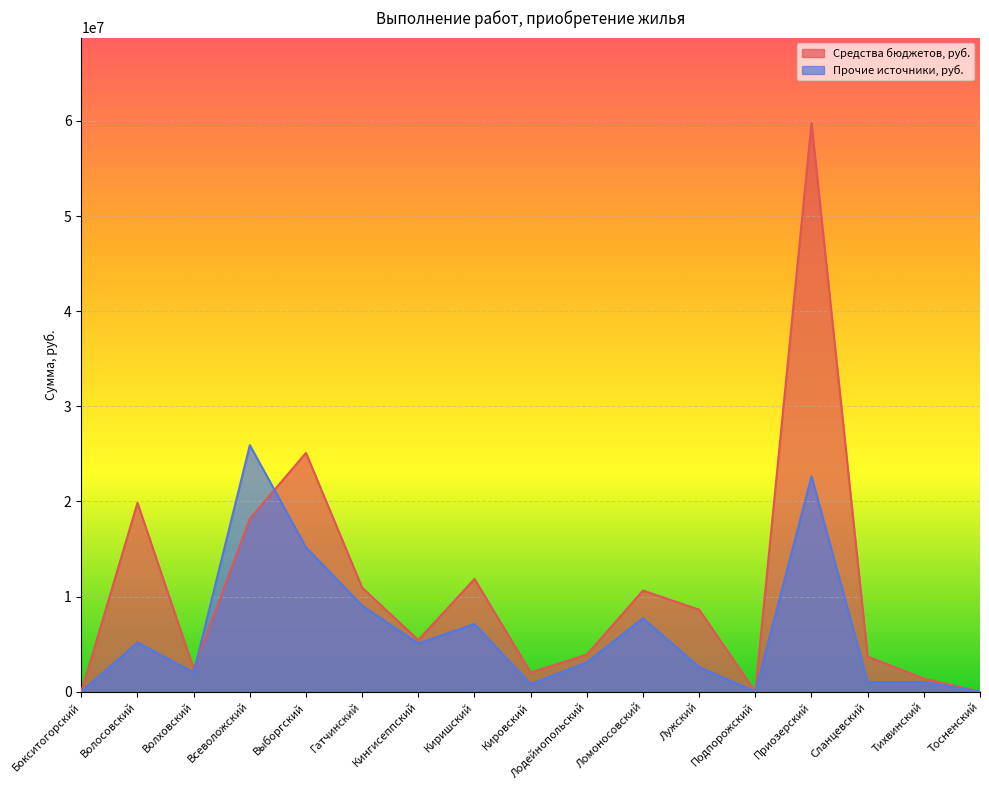

What is the label of the 14th point from the left?

Приозерский